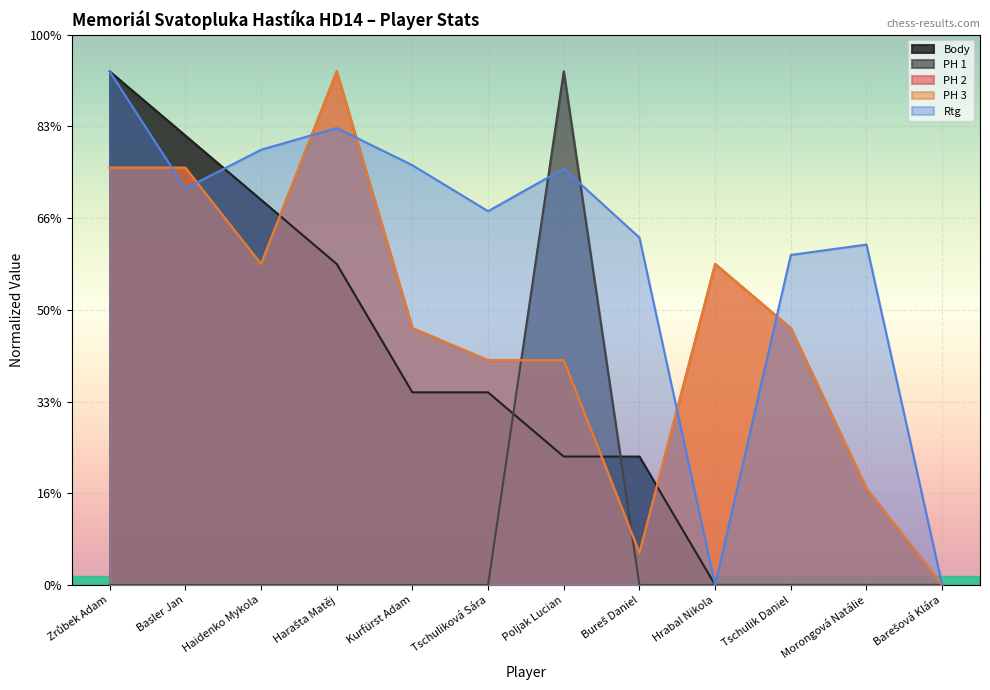

What is the average value of the Body series?

10.5